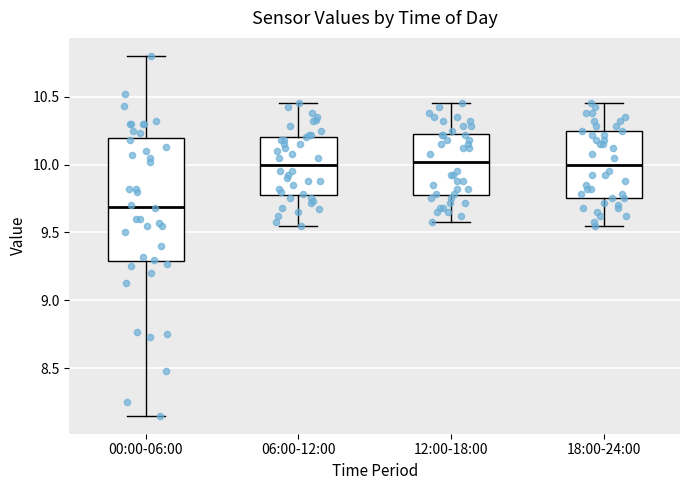

Reading left to right, transcribe this box plot: for each box, give where its median line is, the range the box spans, and where its two whiskers end, as read against the y-axis. The values are not printed on the chart, so give them approximately, as read against the axis.

00:00-06:00: median 9.70, box 9.30 to 10.20, whiskers 8.15 to 10.80
06:00-12:00: median 10.00, box 9.75 to 10.20, whiskers 9.55 to 10.45
12:00-18:00: median 10.00, box 9.75 to 10.25, whiskers 9.60 to 10.45
18:00-24:00: median 10.00, box 9.75 to 10.25, whiskers 9.55 to 10.45